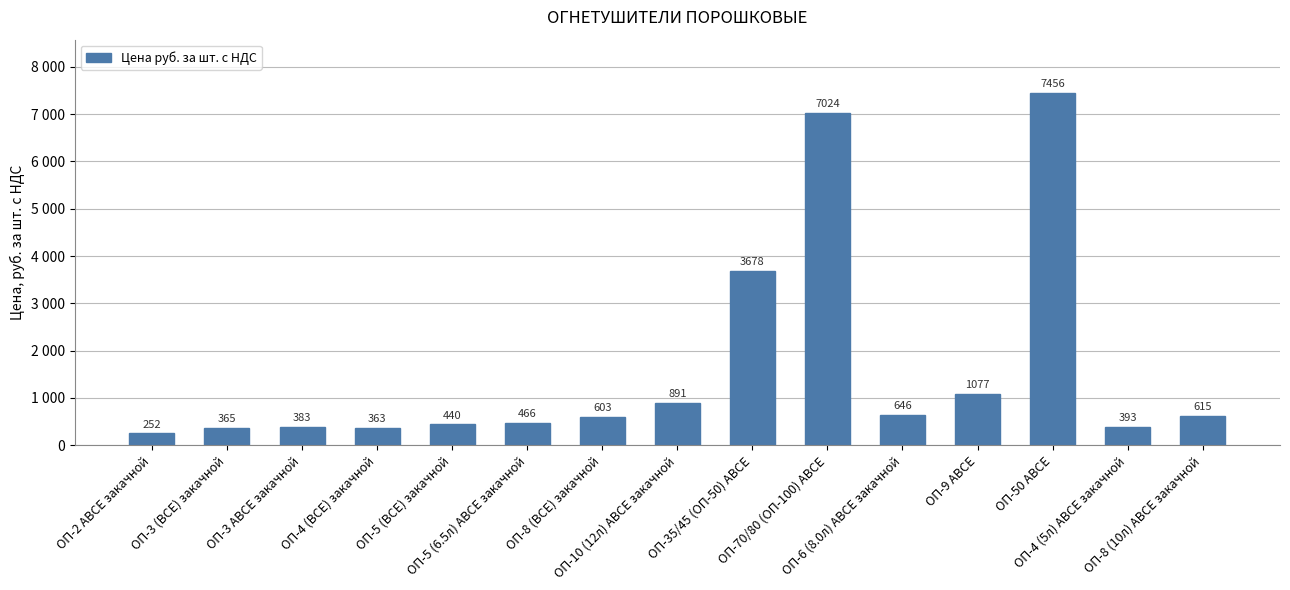

List the labels in order of value, smallest first.

ОП-2 АВСЕ закачной, ОП-4 (ВСЕ) закачной, ОП-3 (ВСЕ) закачной, ОП-3 АВСЕ закачной, ОП-4 (5л) АВСЕ закачной, ОП-5 (ВСЕ) закачной, ОП-5 (6.5л) АВСЕ закачной, ОП-8 (ВСЕ) закачной, ОП-8 (10л) АВСЕ закачной, ОП-6 (8.0л) АВСЕ закачной, ОП-10 (12л) АВСЕ закачной, ОП-9 АВСЕ, ОП-35/45 (ОП-50) АВСЕ, ОП-70/80 (ОП-100) АВСЕ, ОП-50 АВСЕ